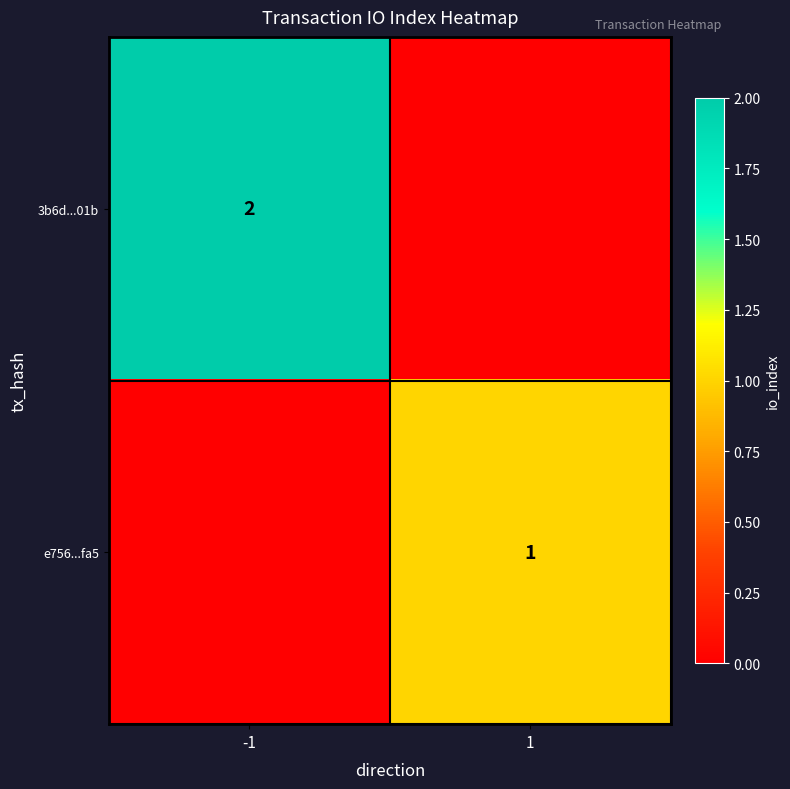

At which category is the sum across all series the highest?

-1